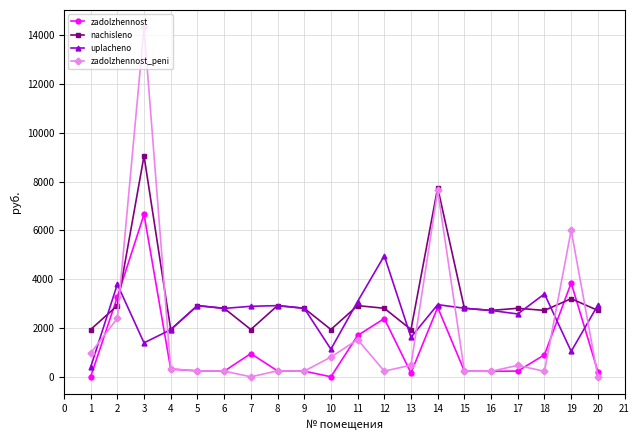

The value of uplacheno at 10 is 442.3. True or false?

False